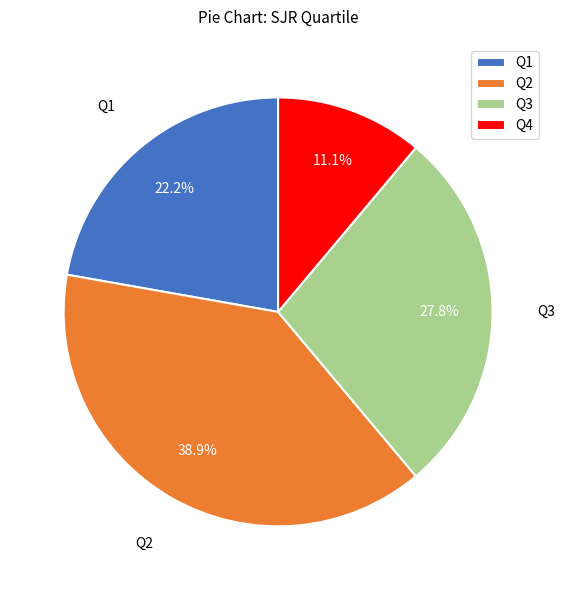

Is there a majority slice in this chart?

No